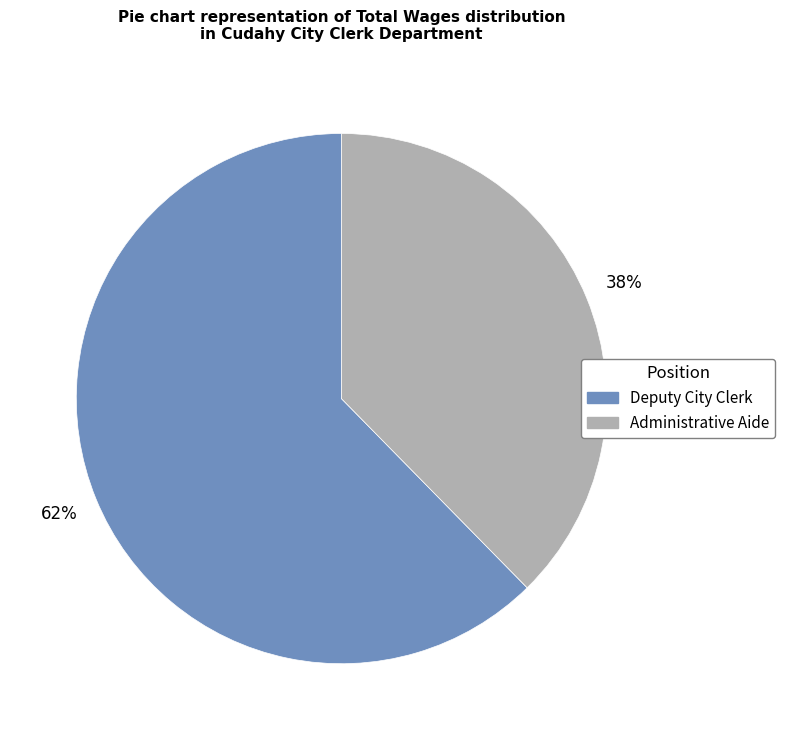

Between Administrative Aide and Deputy City Clerk, which is larger?

Deputy City Clerk